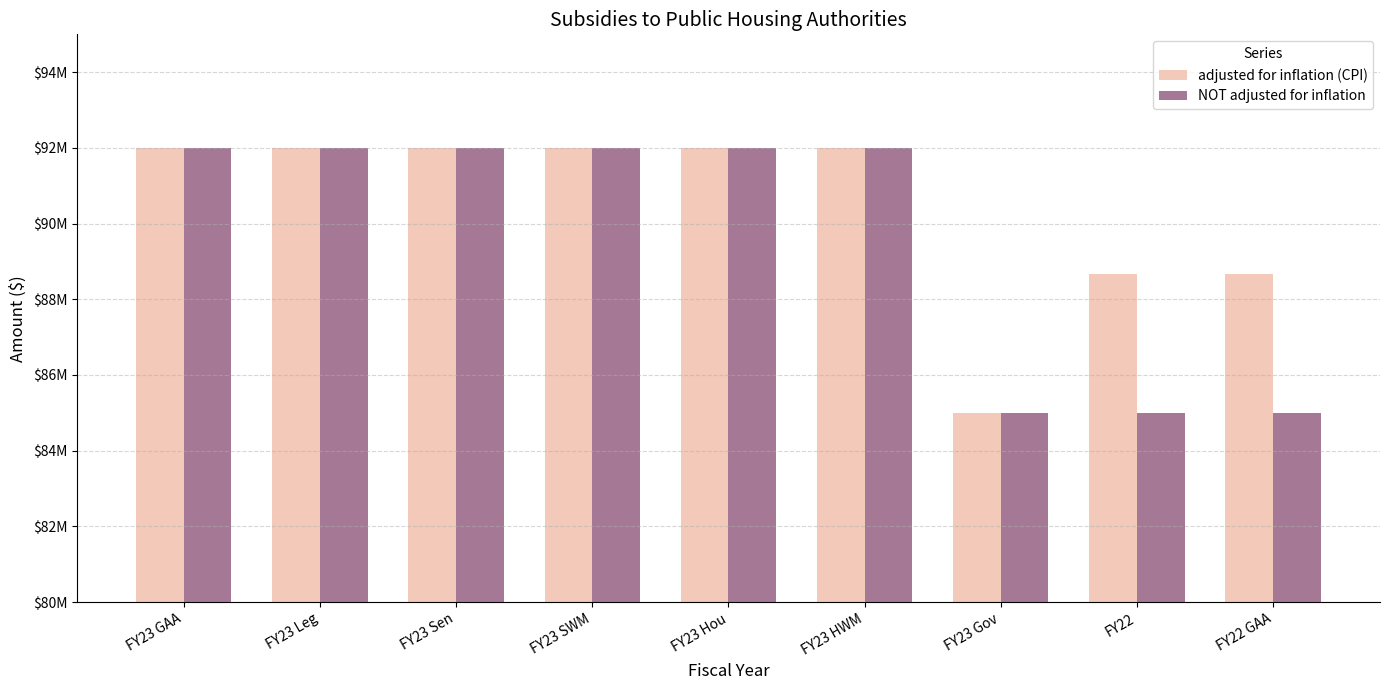

Which series changed the most between FY23 SWM and FY22?

NOT adjusted for inflation